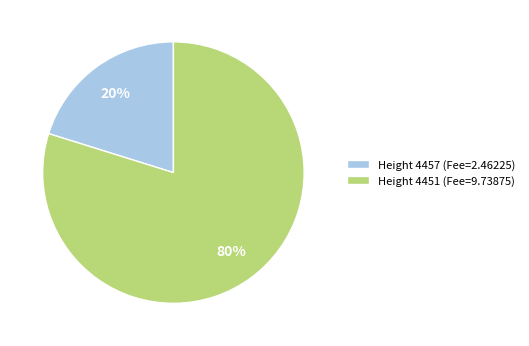

To the nearest percent, what portion does Height 4451 (Fee=9.73875) represent?

80%